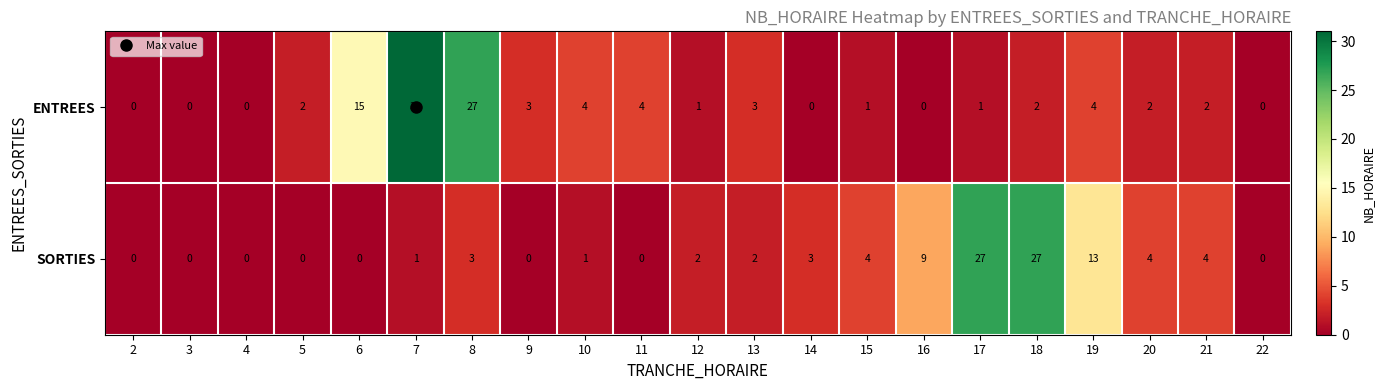

The value of ENTREES at 17 is 0. True or false?

False